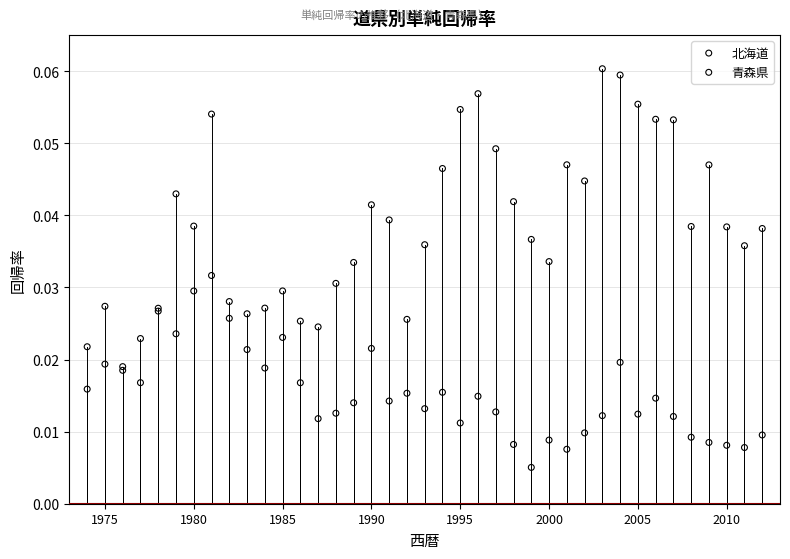

Which series contains the highest Y value?

北海道